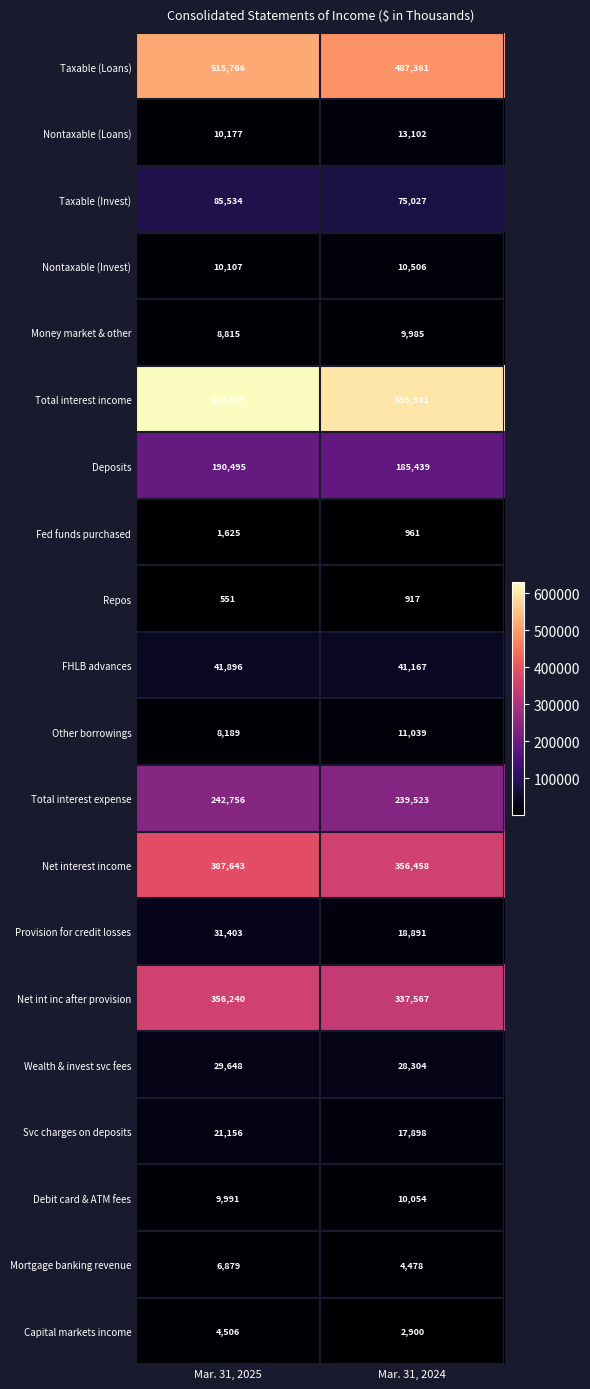

Which category has the highest value in the Money market & other series?

Mar. 31, 2024